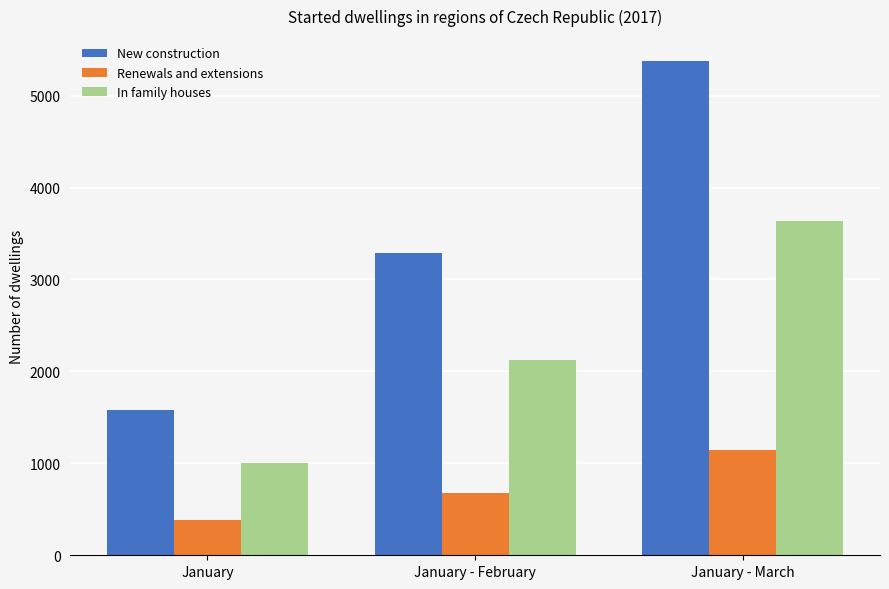

What is the value of the New construction bar at the 3rd from the left?

5378